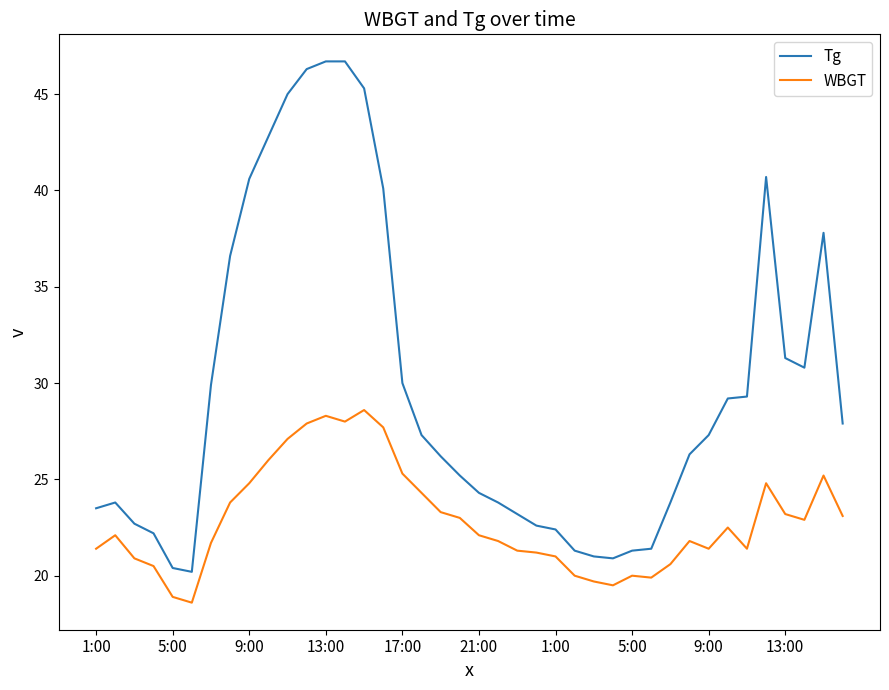

Which series has the widest spread of values?

Tg